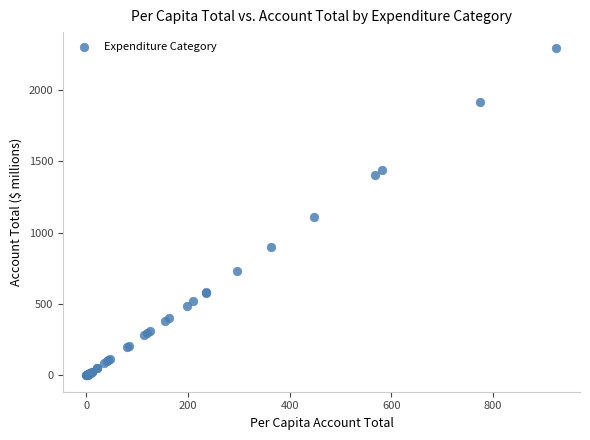

What Y value in the scatter plot is closest to 1145?

1111.8